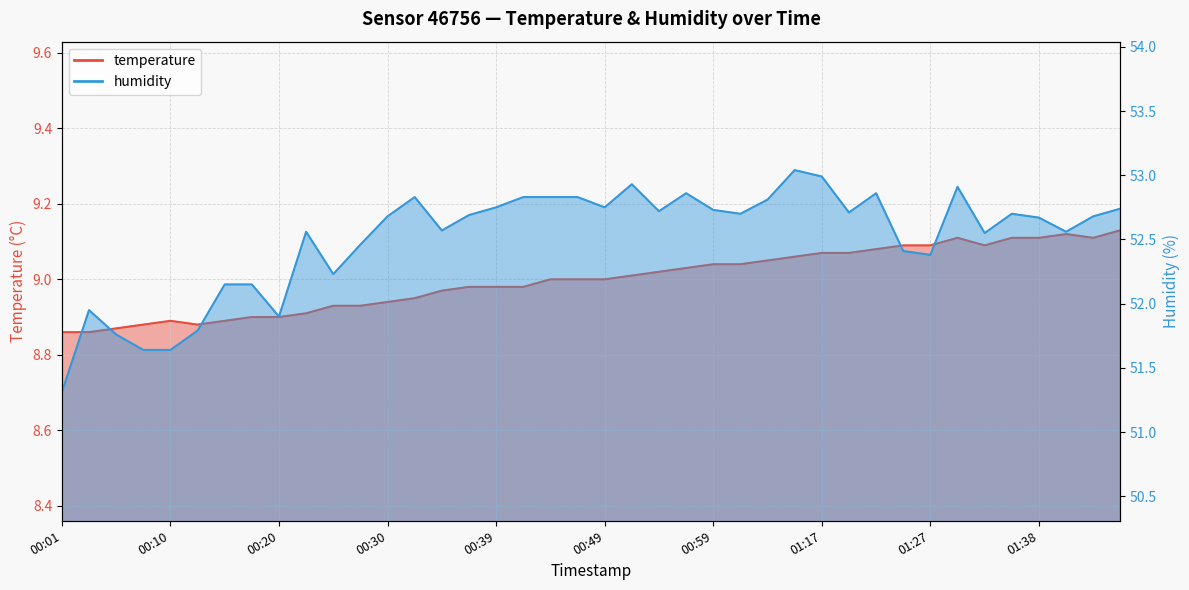

How many interior local peaks does the humidity series have?

9